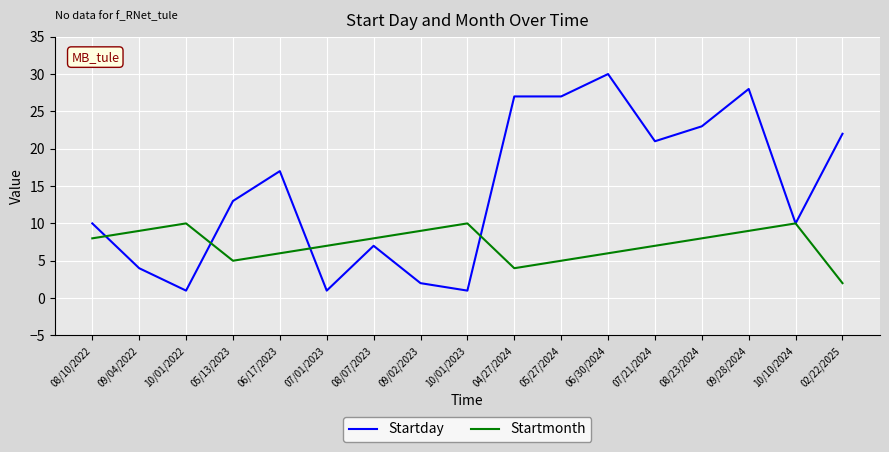

List the series in order of their overall mean, highest first.

Startday, Startmonth